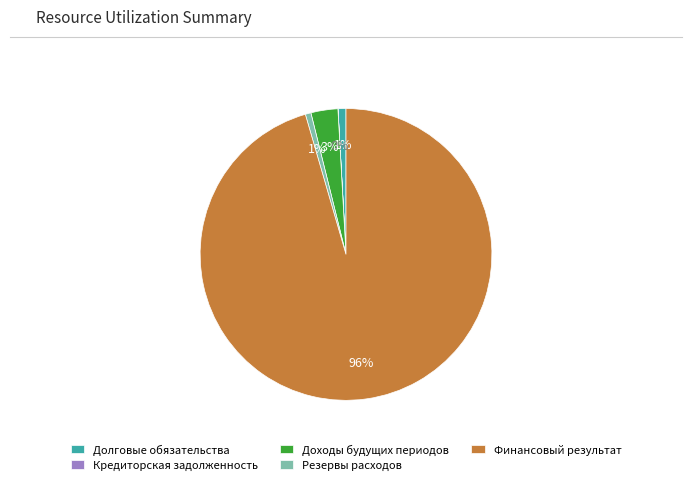

Which slice is the largest?

Финансовый результат